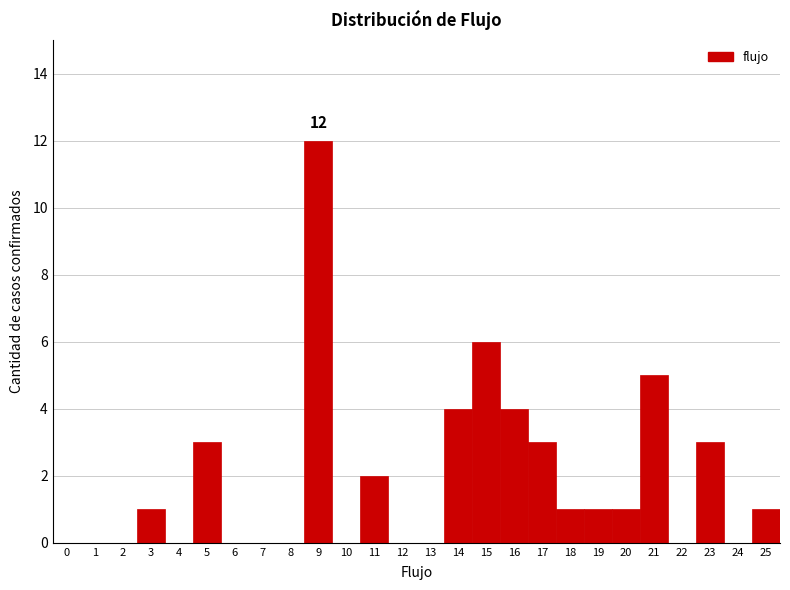

Reading left to right, transcribe all the data shown in this chart.

0=0	1=0	2=0	3=1	4=0	5=3	6=0	7=0	8=0	9=12	10=0	11=2	12=0	13=0	14=4	15=6	16=4	17=3	18=1	19=1	20=1	21=5	22=0	23=3	24=0	25=1